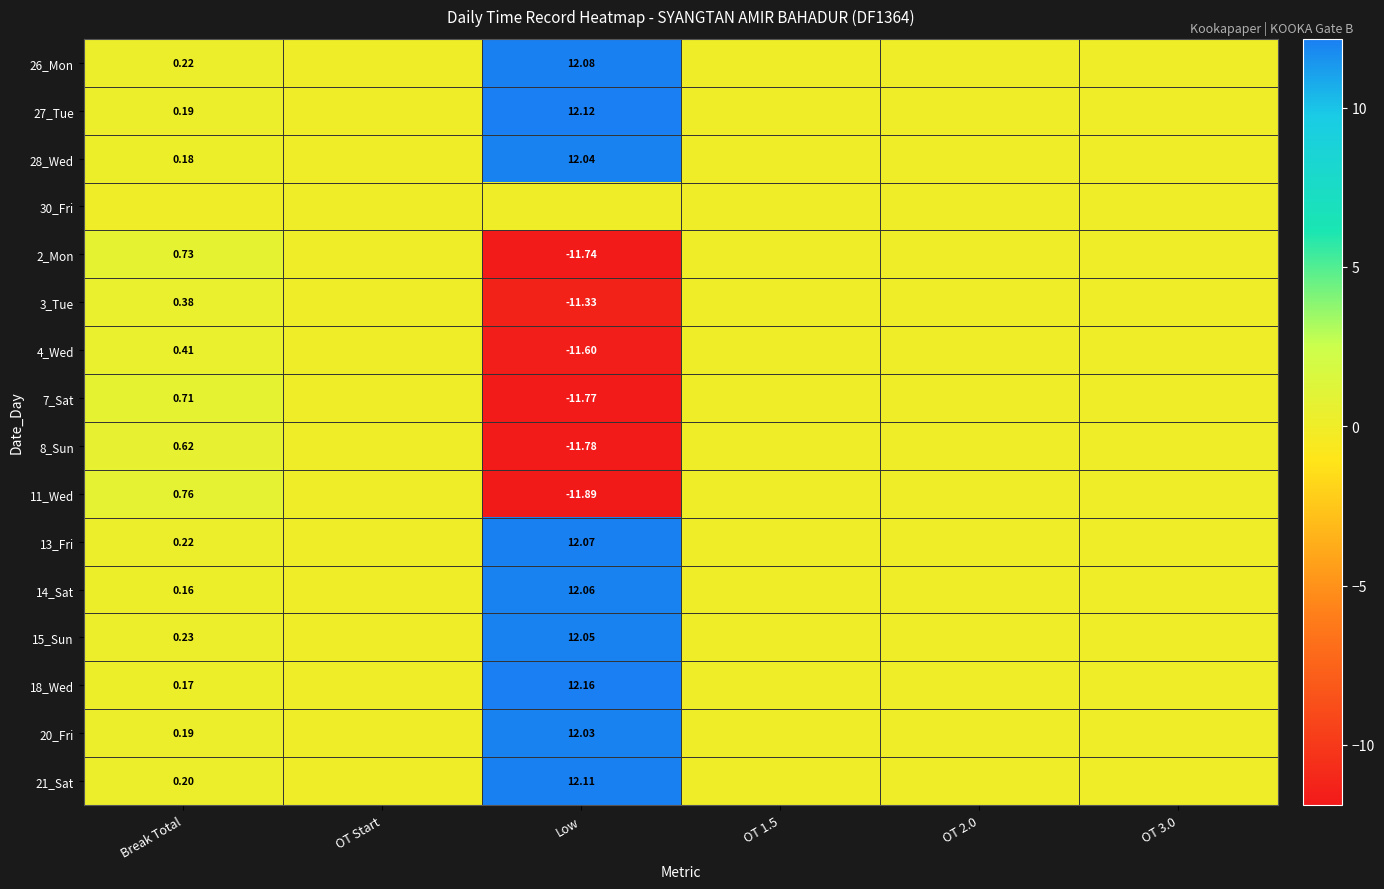

Rank the categories by 21_Sat value from highest to lowest.

Low, Break Total, OT Start, OT 1.5, OT 2.0, OT 3.0